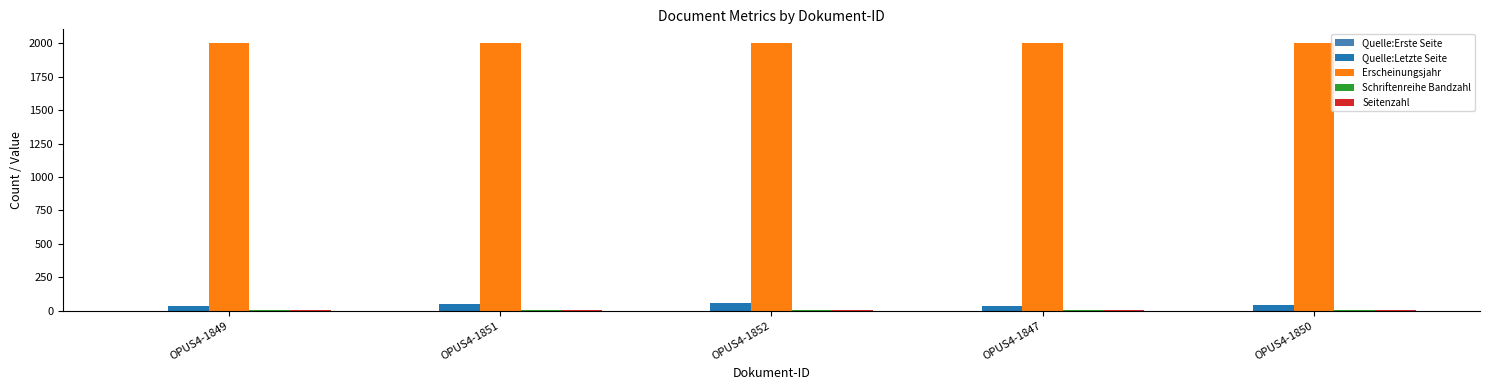

Is the value of Quelle:Letzte Seite at OPUS4-1850 greater than the value of Erscheinungsjahr at OPUS4-1850?

No